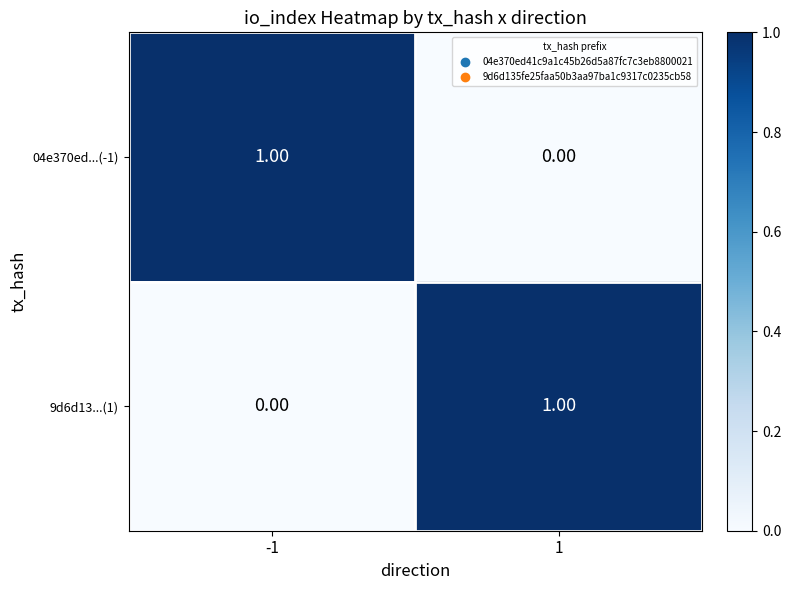

Rank the series at 1 from highest to lowest value.

9d6d13...(1), 04e370ed...(-1)